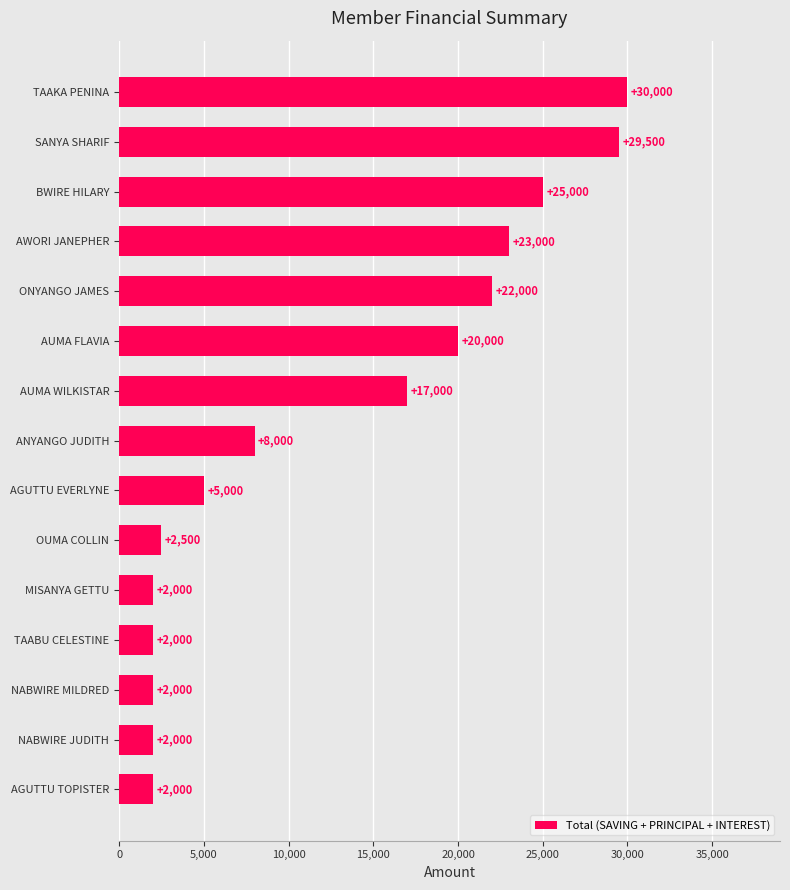

How many data points does each series have?

15